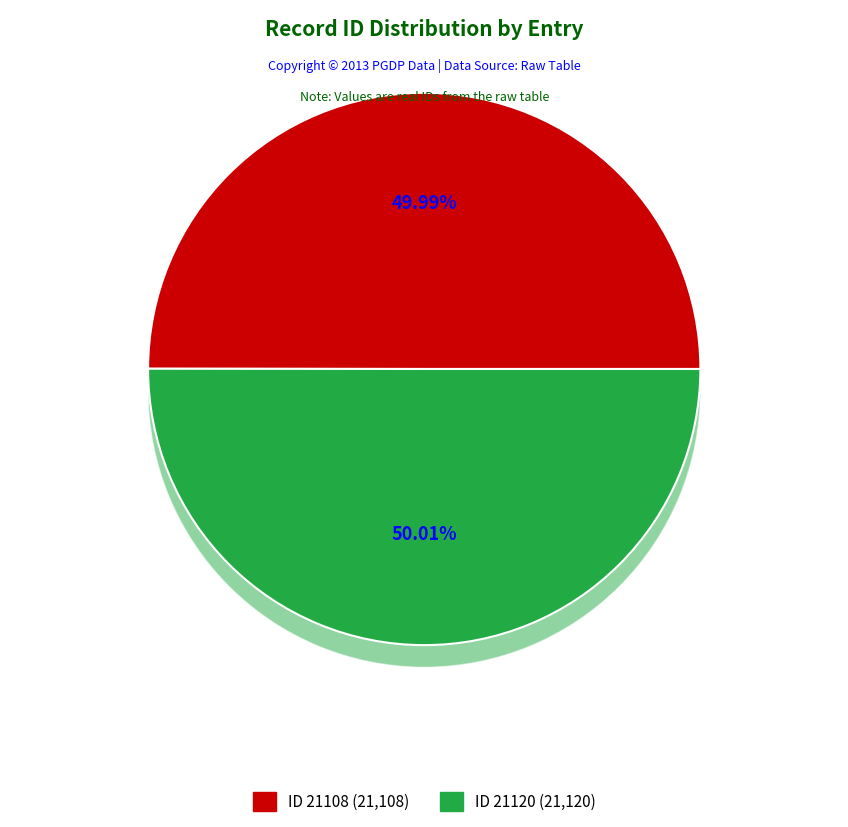

Which has a higher value, 21120 or 21108?

21120